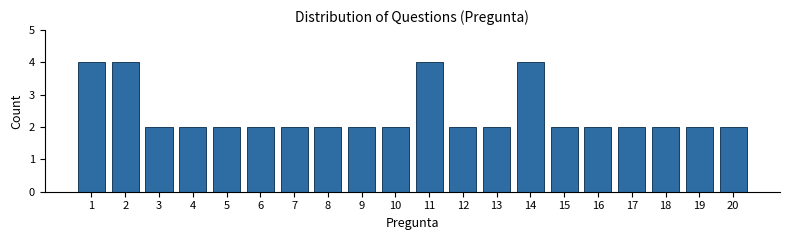

Reading right to left, transcribe all the data shown in this chart.

2	2	2	2	2	2	4	2	2	4	2	2	2	2	2	2	2	2	4	4